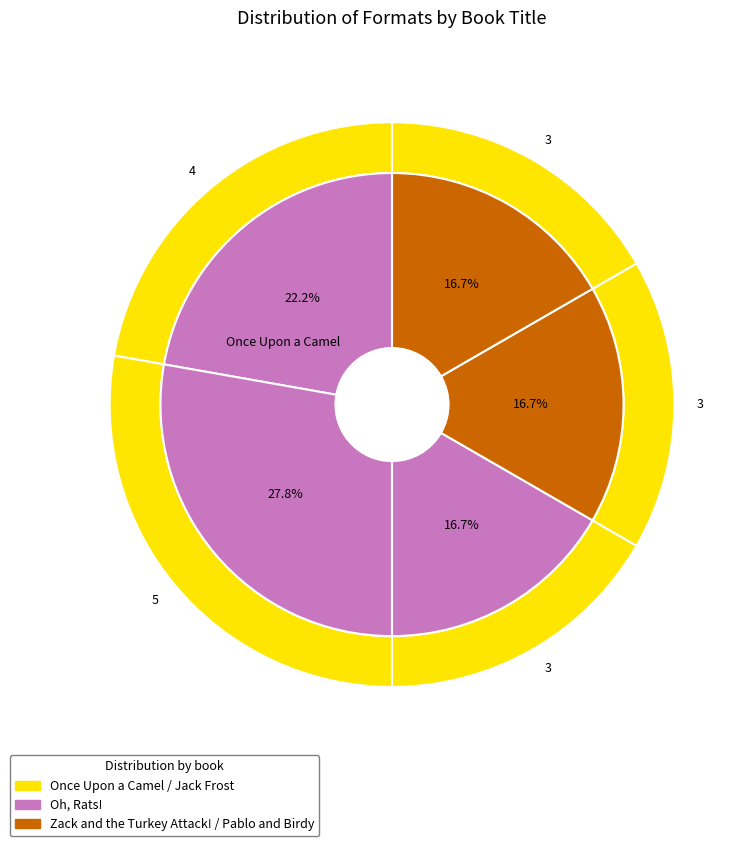

To the nearest percent, what portion does Oh, Rats! represent?

17%